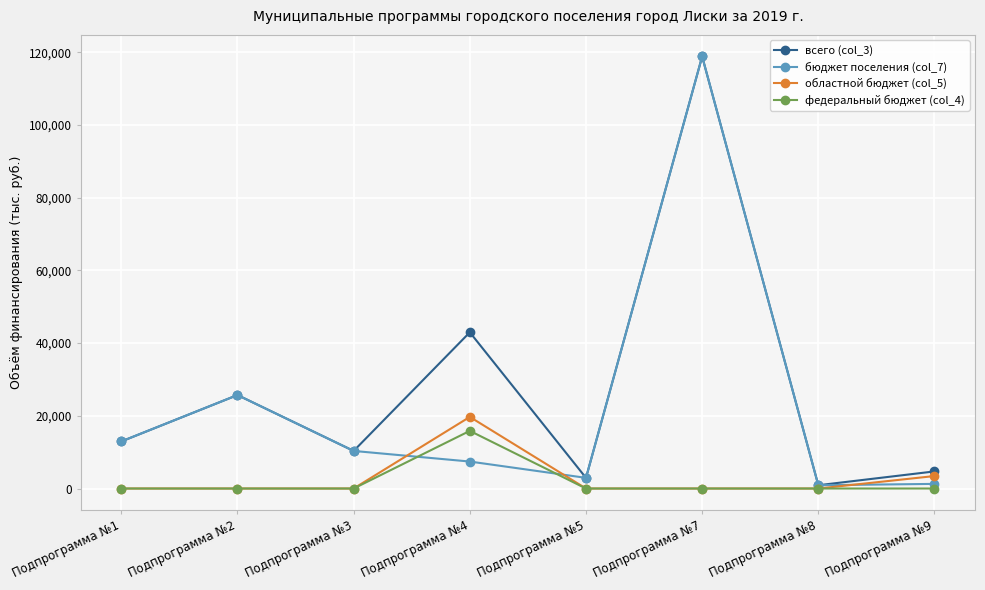

What is the difference between the highest and lowest values at Подпрограмма №1?

12945.2